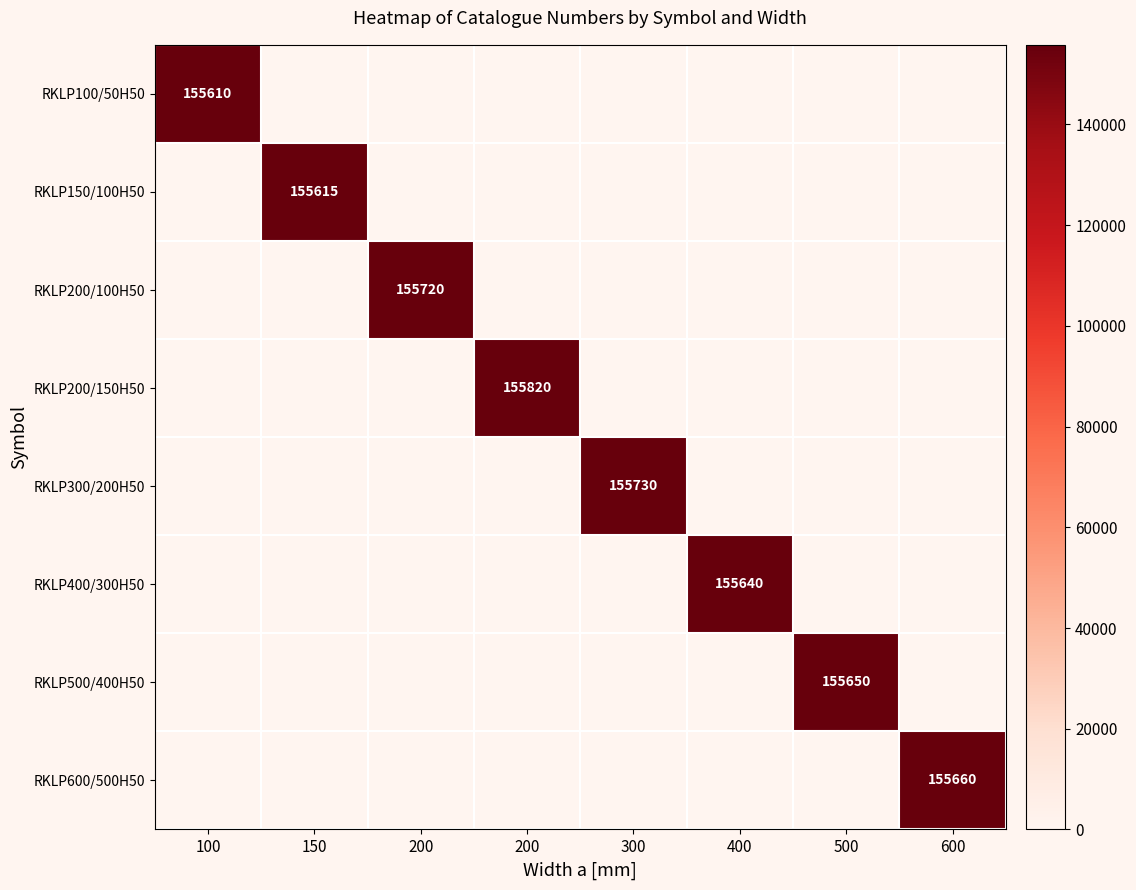

Which series has the largest range (max minus min)?

RKLP200/150H50